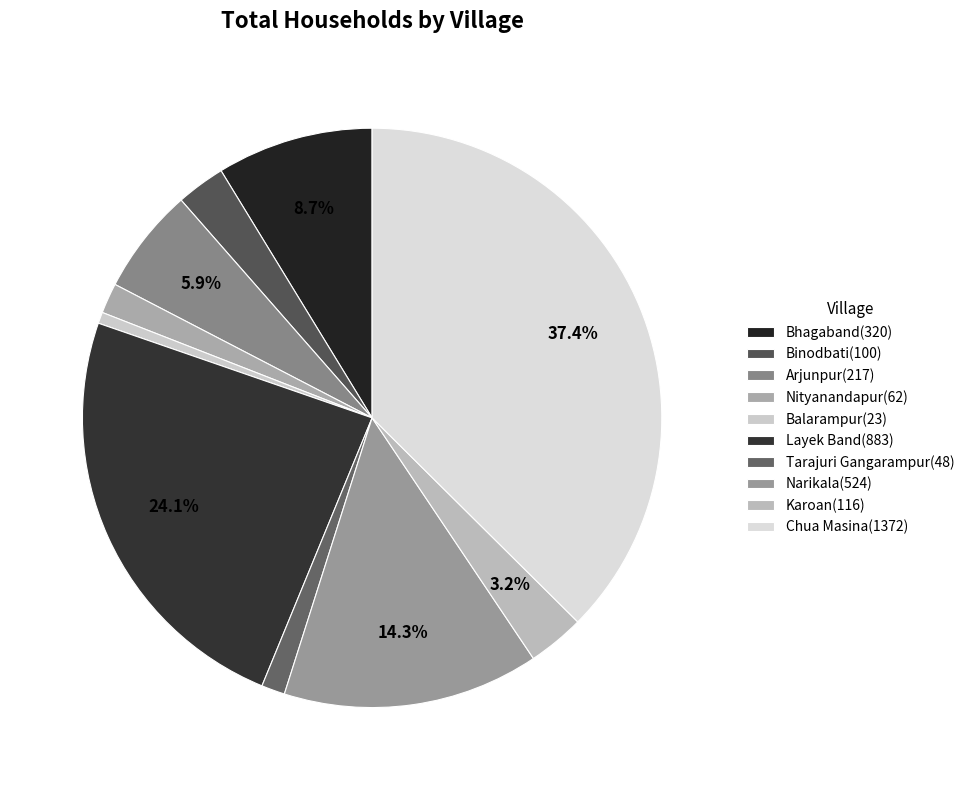

Which has a higher value, Narikala or Nityanandapur?

Narikala